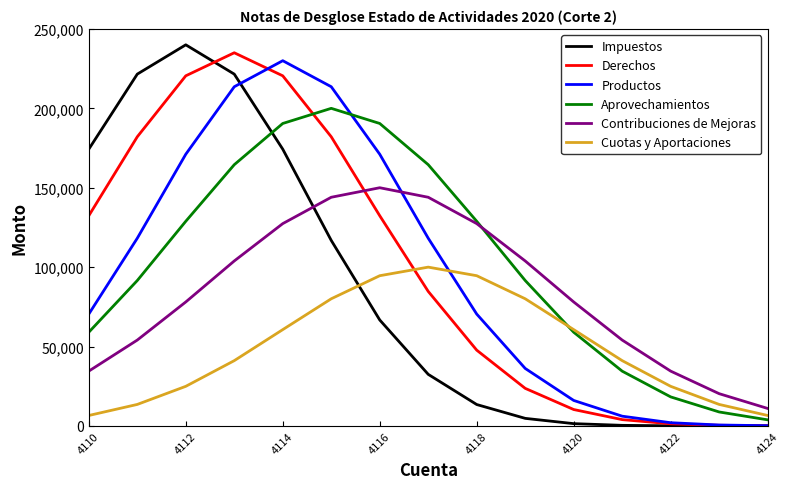

What are all the series names shown in the legend?

Impuestos, Derechos, Productos, Aprovechamientos, Contribuciones de Mejoras, Cuotas y Aportaciones